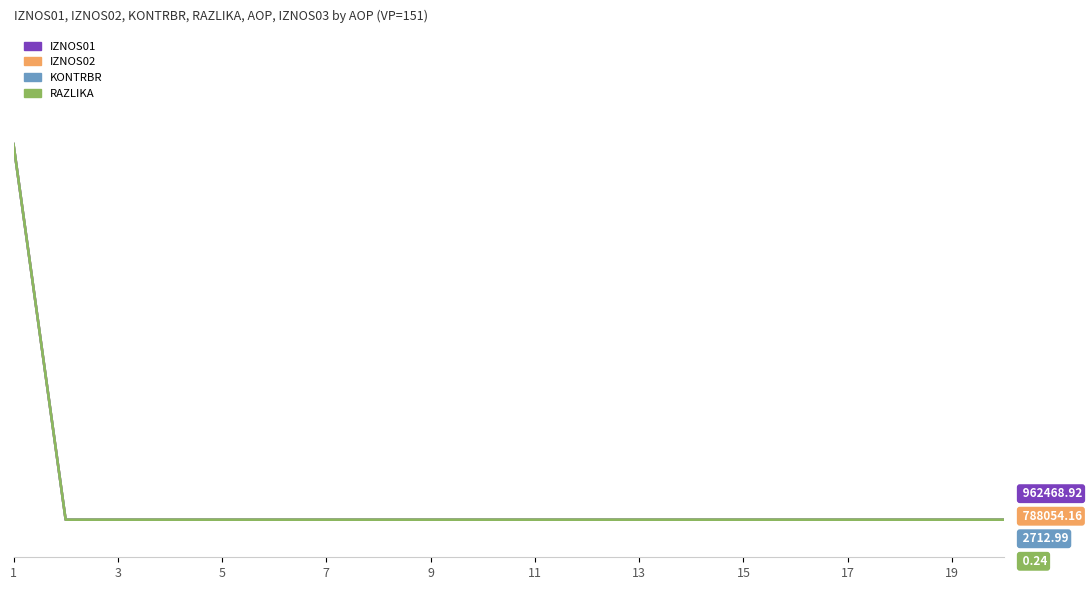

At which label does IZNOS02 reach its minimum?

3